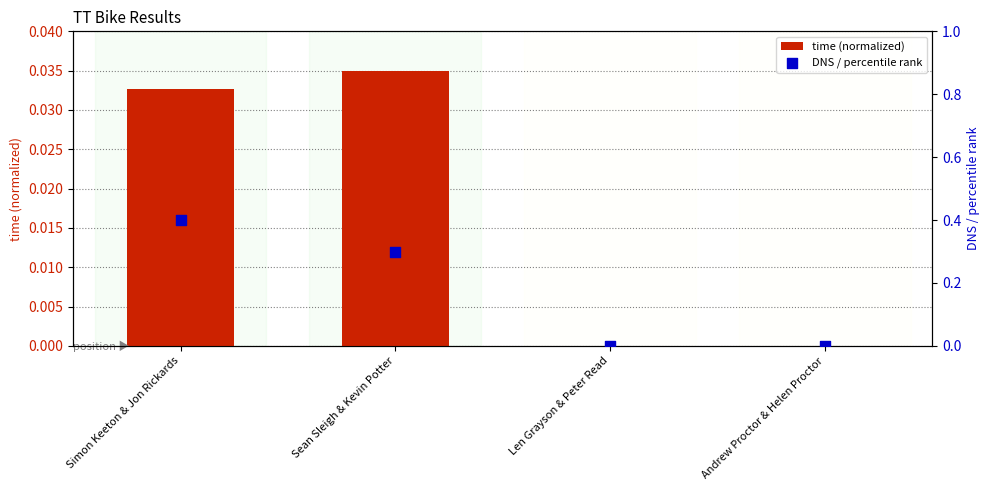

At which category is the sum across all series the highest?

Simon Keeton & Jon Rickards